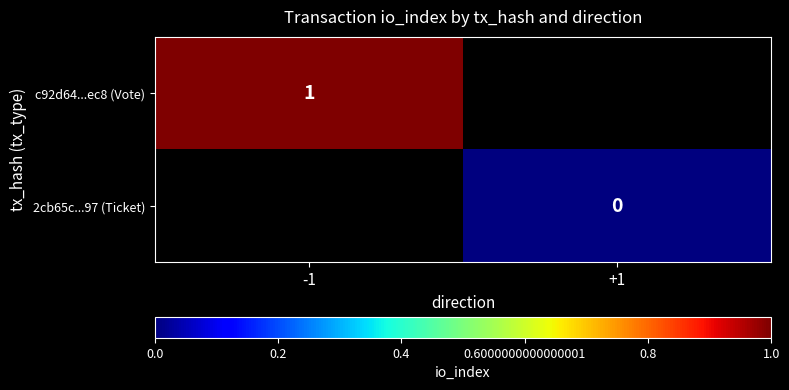

How many data points does each series have?

2